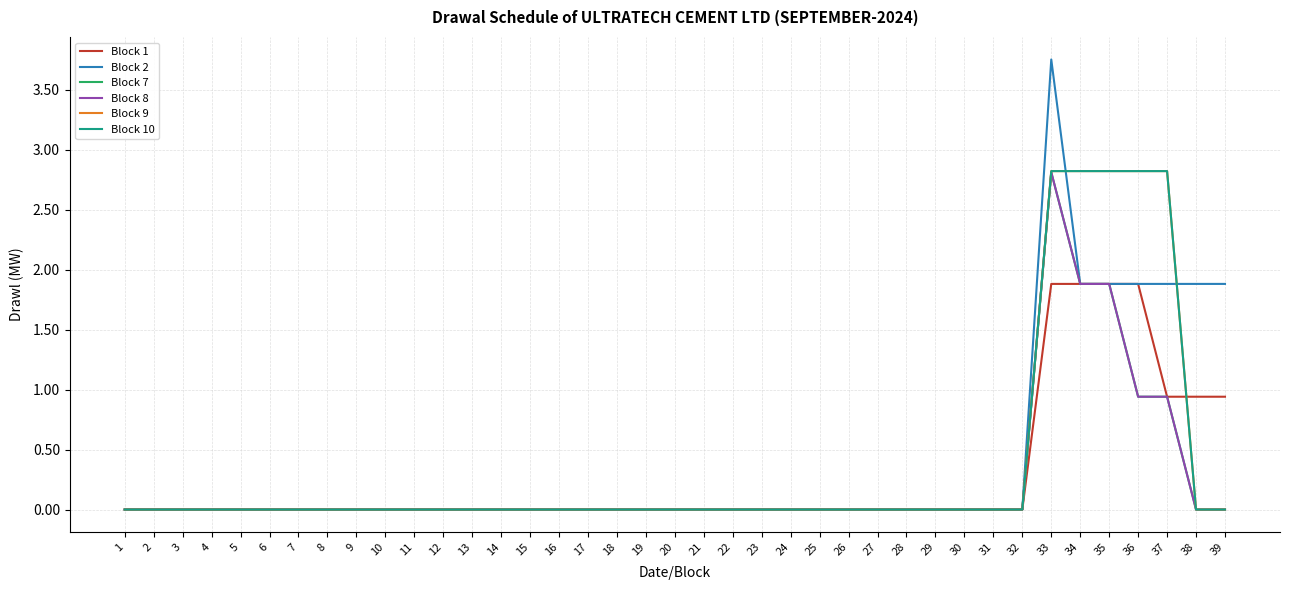

True or false: Block 9 and Block 7 intersect in this chart.

False